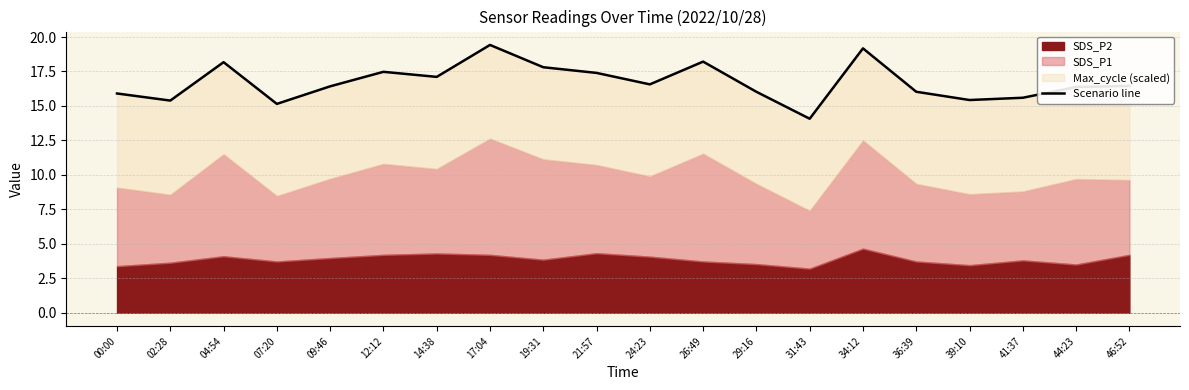

What is the maximum value shown in the chart?

19.4